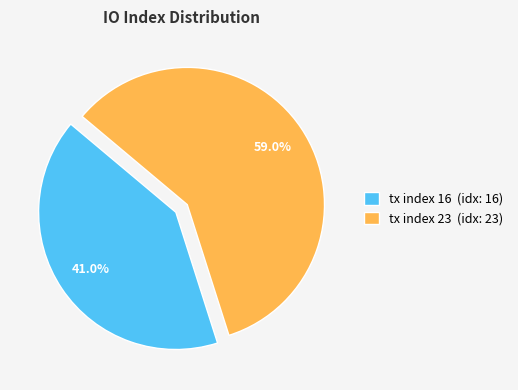

To the nearest percent, what percentage of the pie is tx index 16?

41%